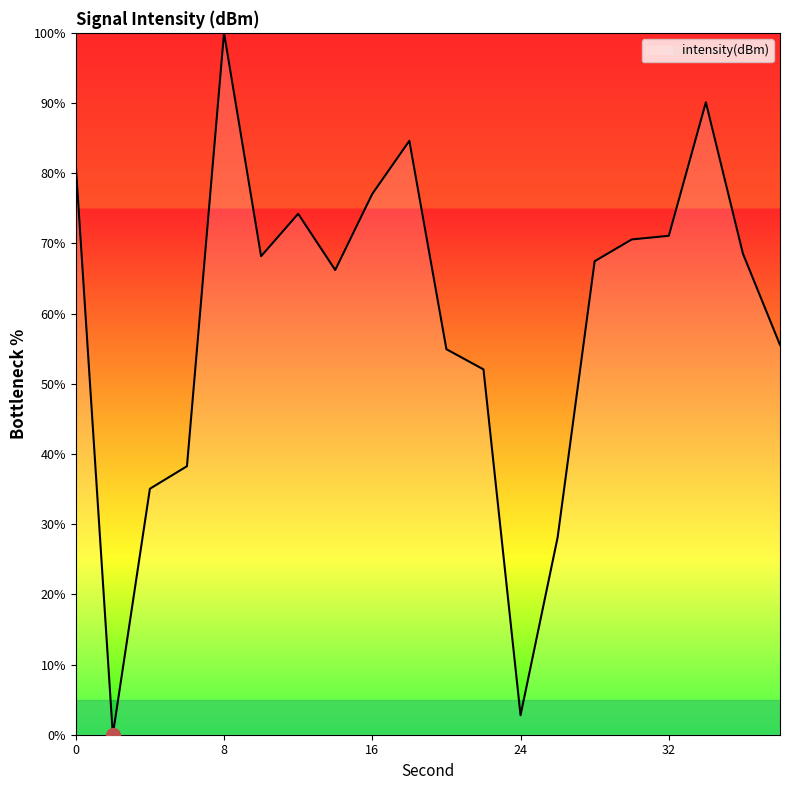

Is this an area chart (filled region under the line)?

No